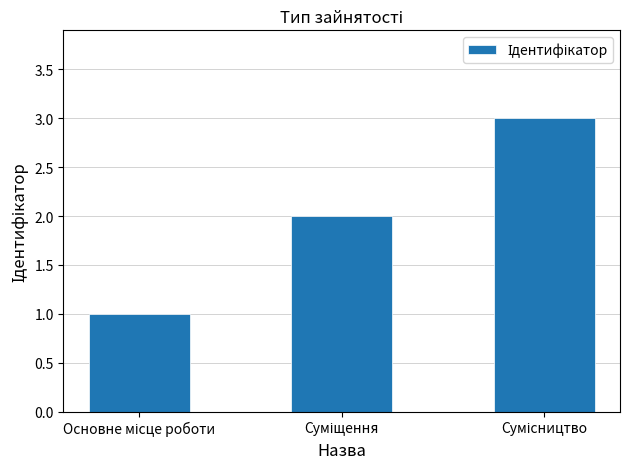

What is the maximum value shown in the chart?

3